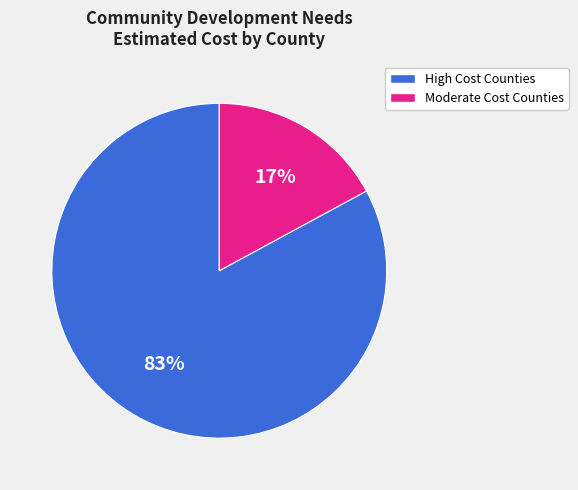

To the nearest percent, what is the difference between the largest and smallest slice percentages?

66%